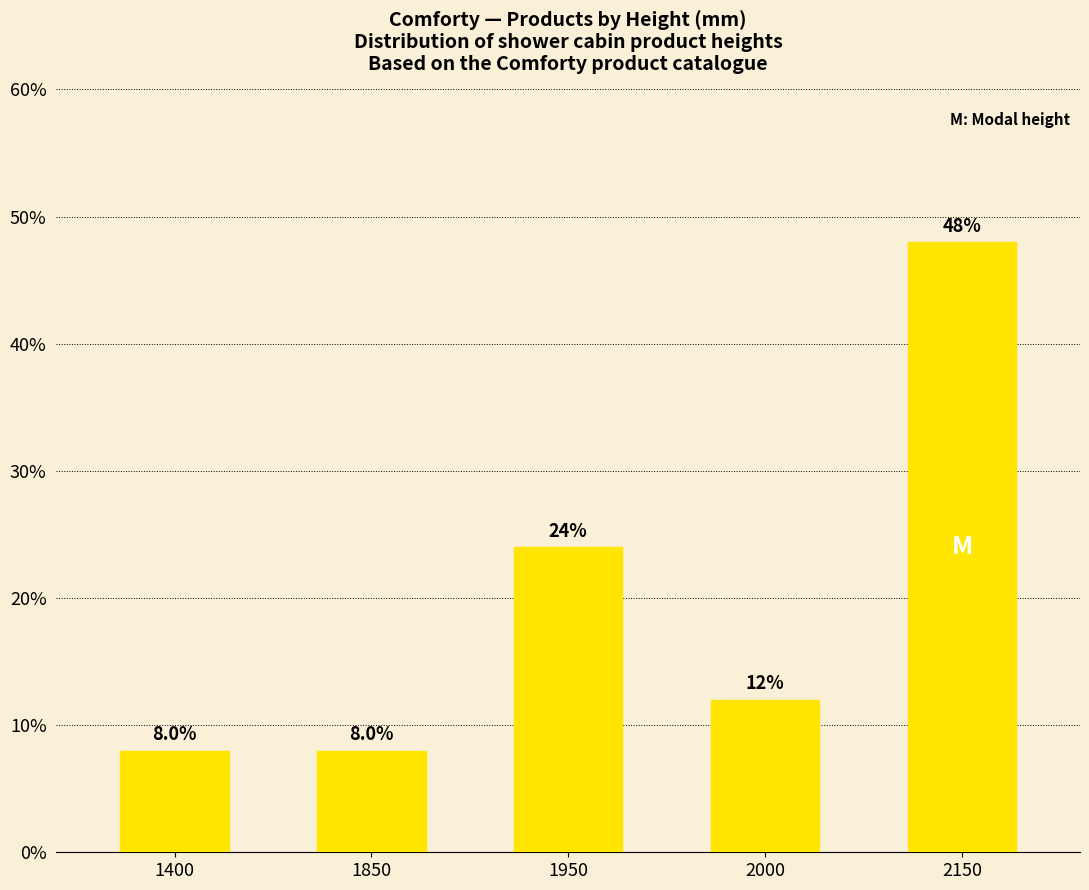

What is the sum of the values at 1850 and 2000?

20